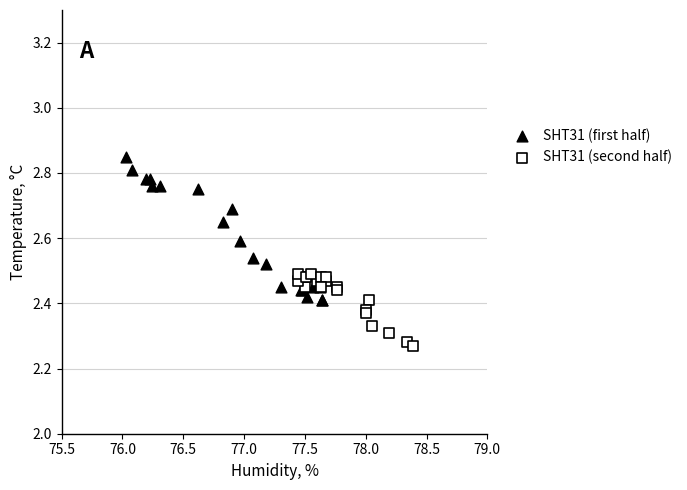

Which series has the widest spread of Y values?

SHT31 (first half)